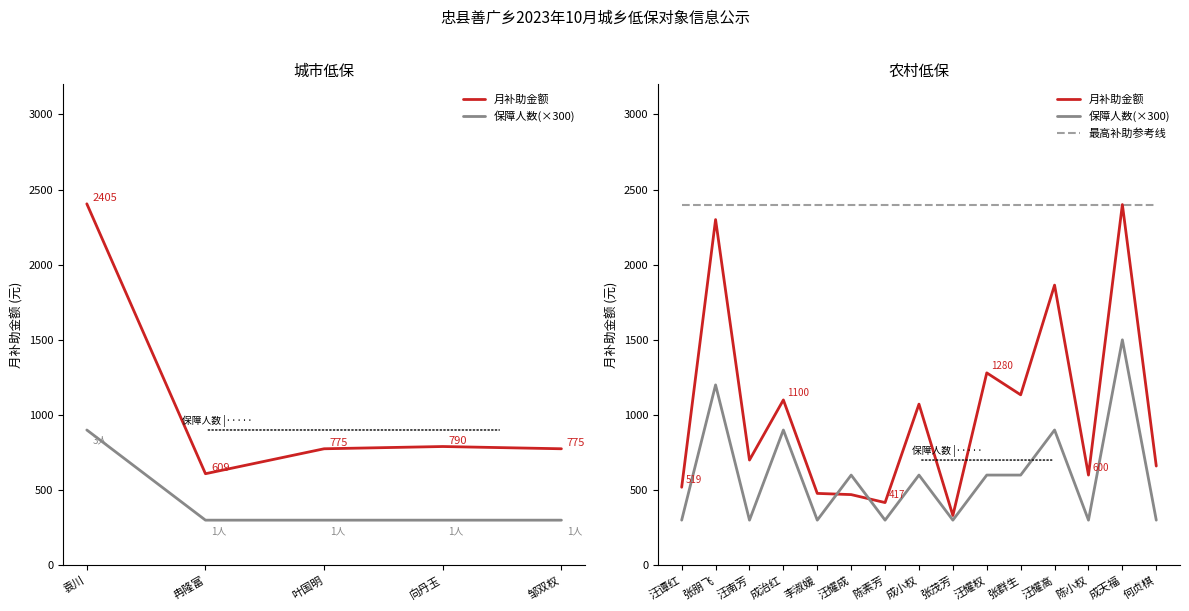

List the series in order of their peak value, highest first.

月补助金额, 最高补助参考线, 保障人数(×300)